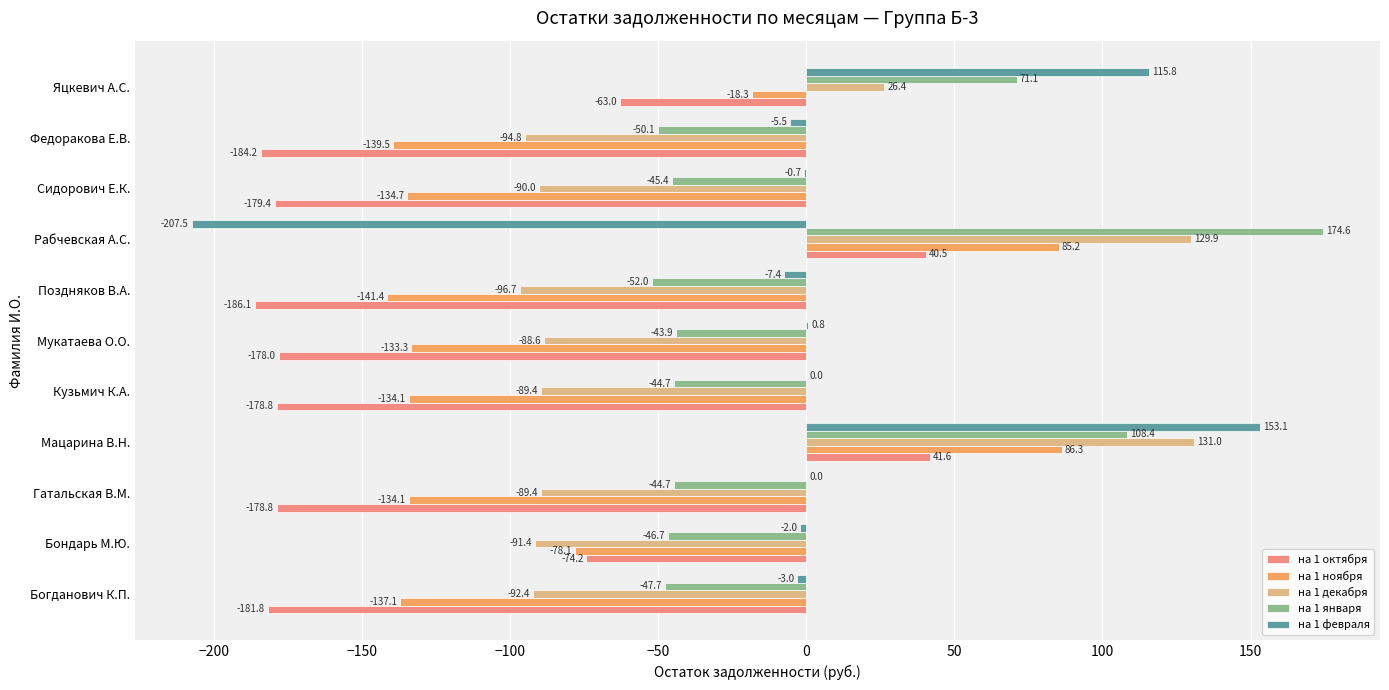

True or false: на 1 января has a value of -11.9 at Бондарь М.Ю..

False